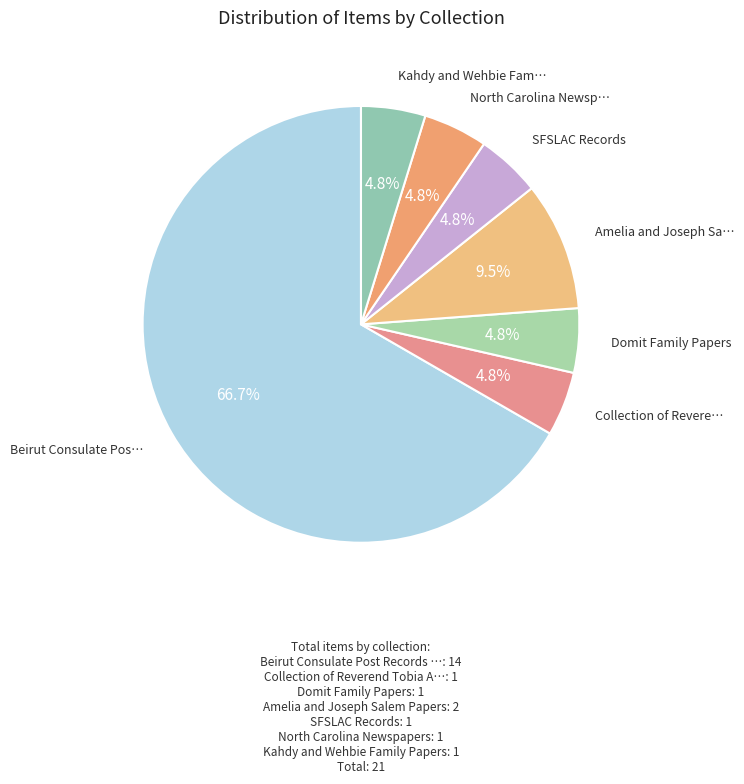

To the nearest percent, what is the difference between the largest and smallest slice percentages?

62%